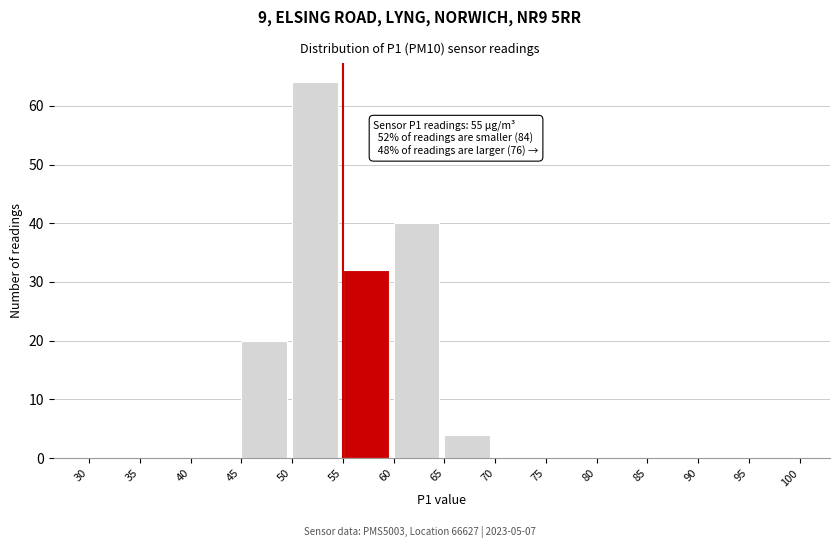

Which range on the x-axis has the tallest bar?

50 to 55